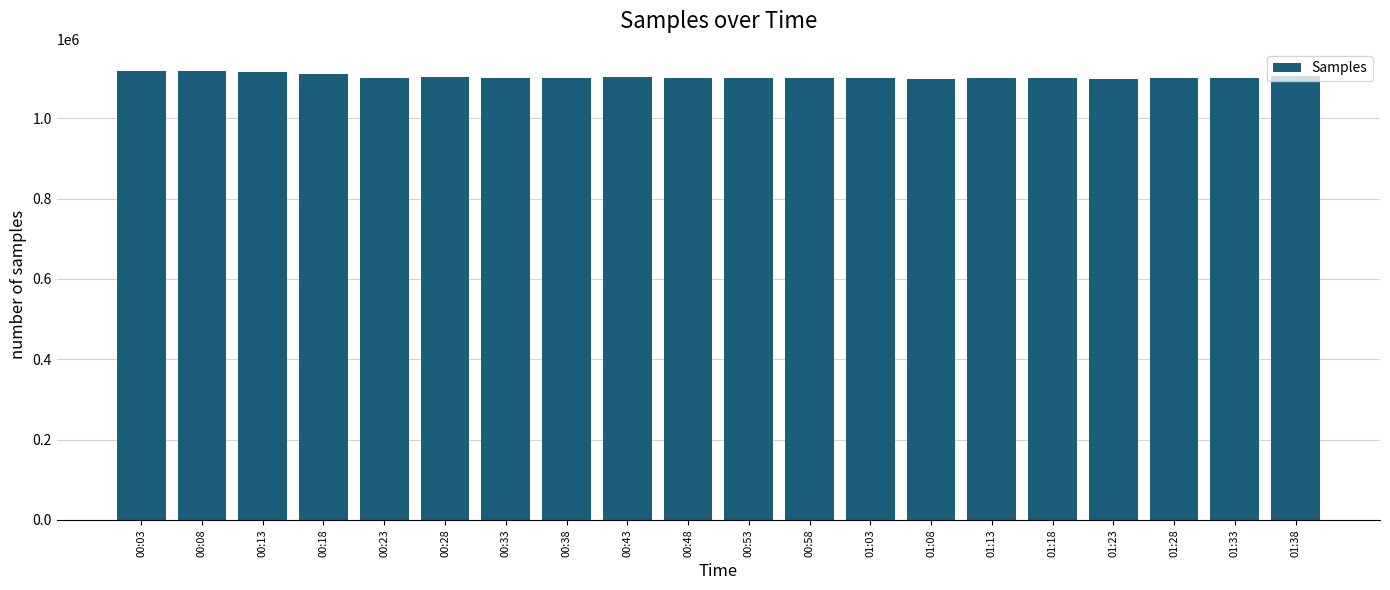

What is the sum of the values at 01:33 and 00:08?

2215632